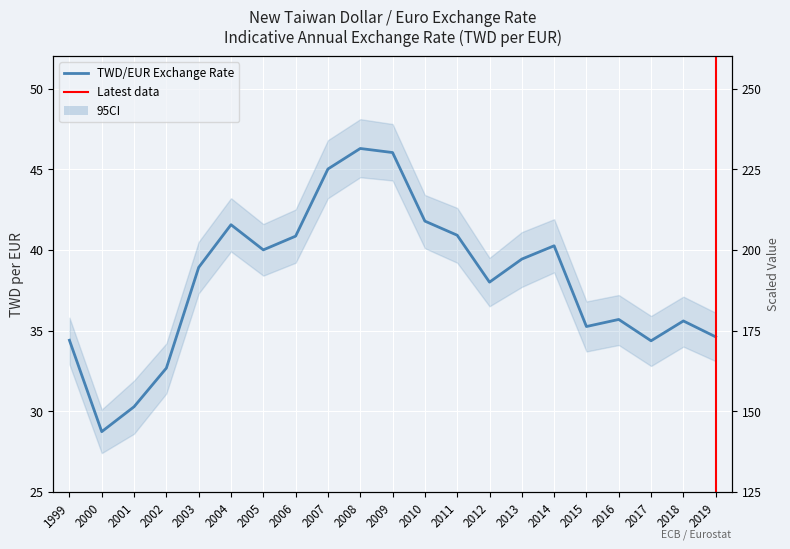

At which category does the chart reach its peak across all series?

2008